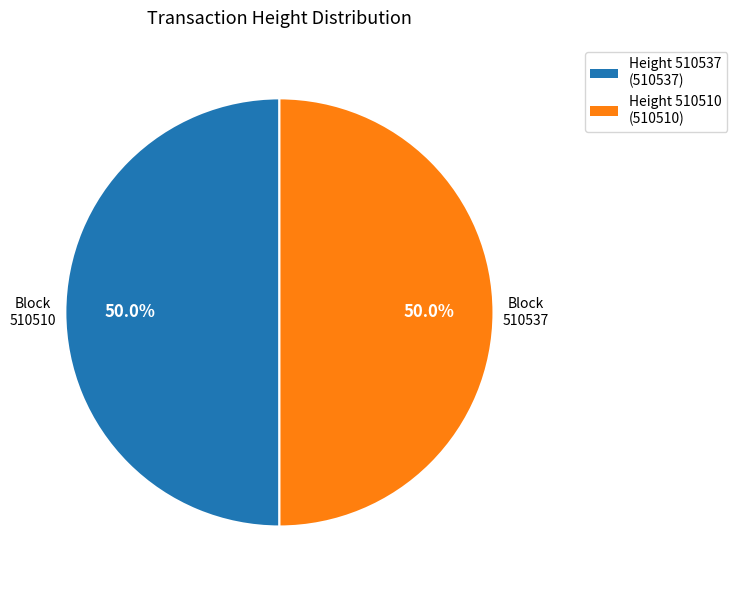

How many slices are in this pie chart?

2